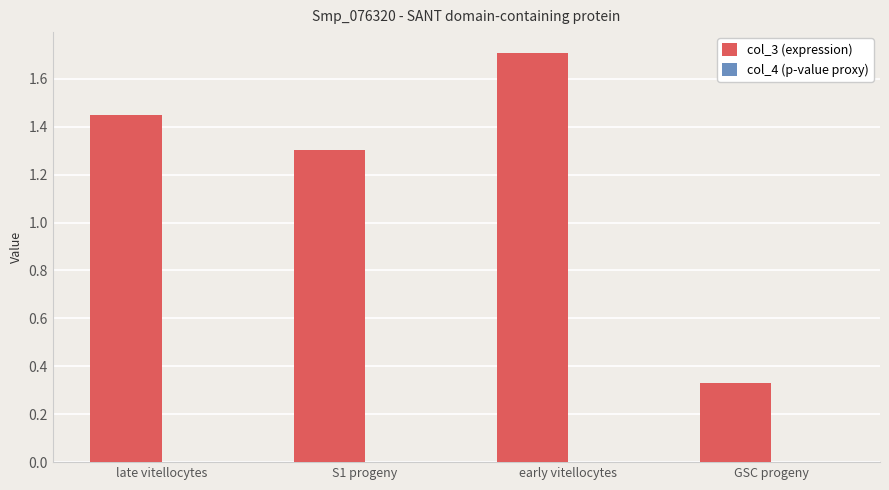

Which series has the largest total across all categories?

col_3 (expression)